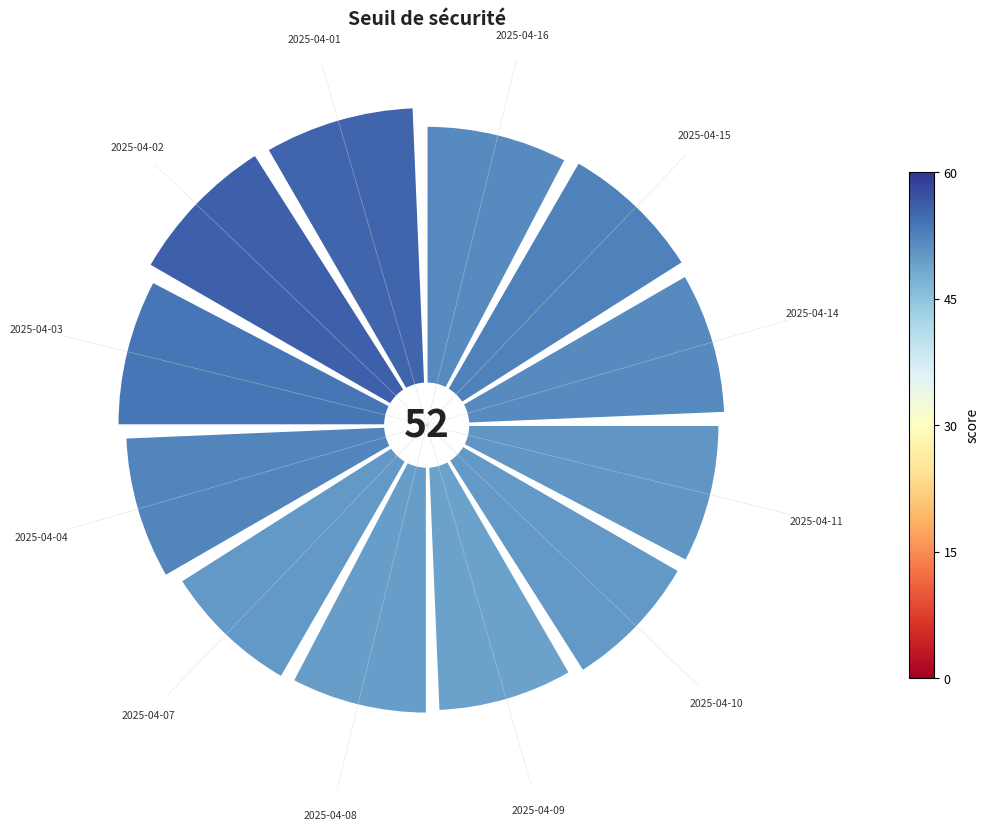

Does 2025-04-02 account for over 50% of the chart?

No